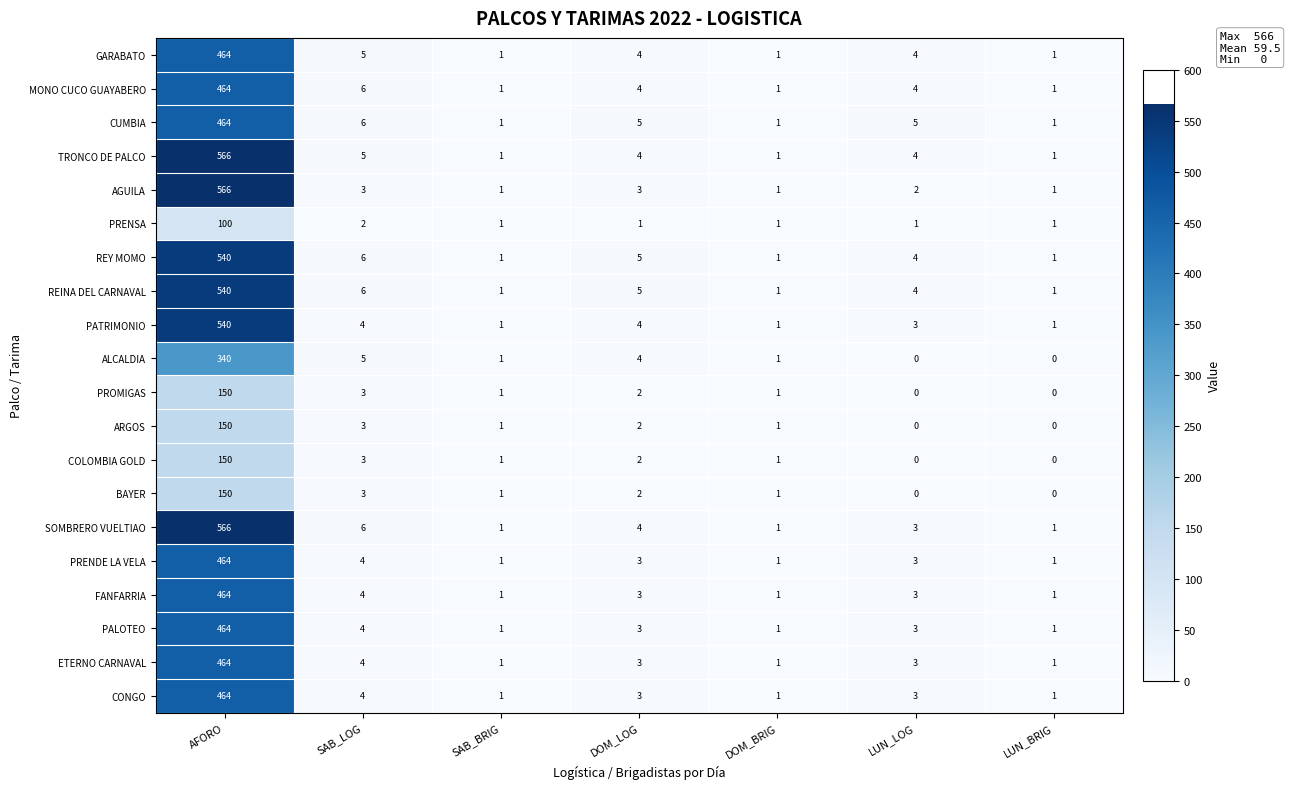

What is the difference between the highest and lowest values at LUN_LOG?

5